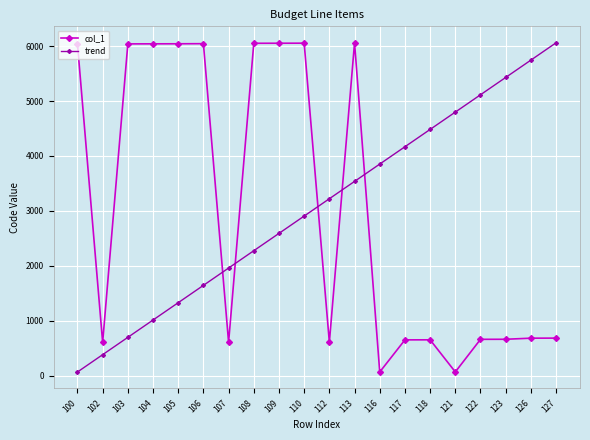

Which series changed the most between 102 and 123?

trend